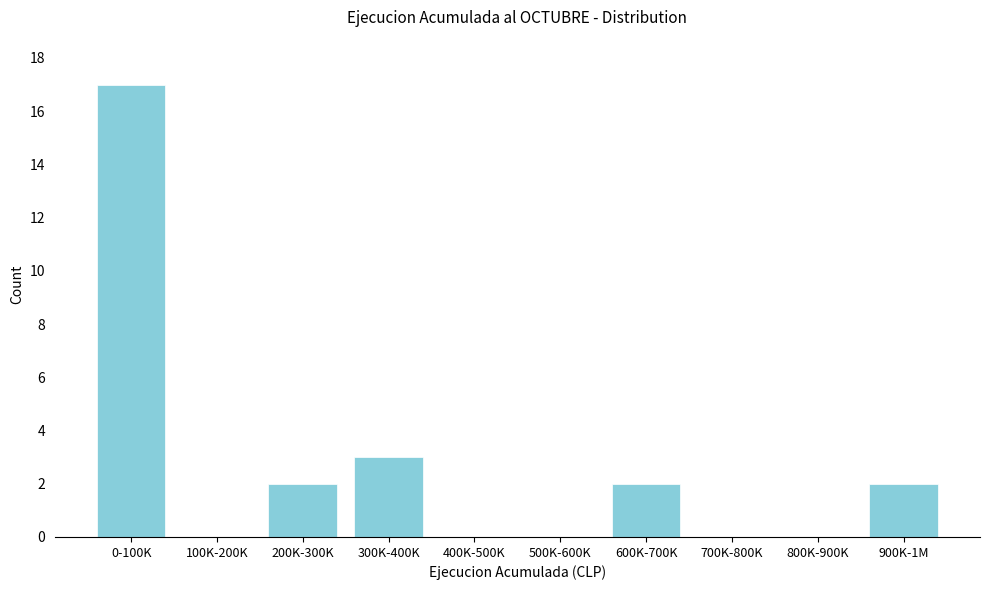

Reading left to right, list all the values displayed in this chart.

0-100K=17	100K-200K=0	200K-300K=2	300K-400K=3	400K-500K=0	500K-600K=0	600K-700K=2	700K-800K=0	800K-900K=0	900K-1M=2